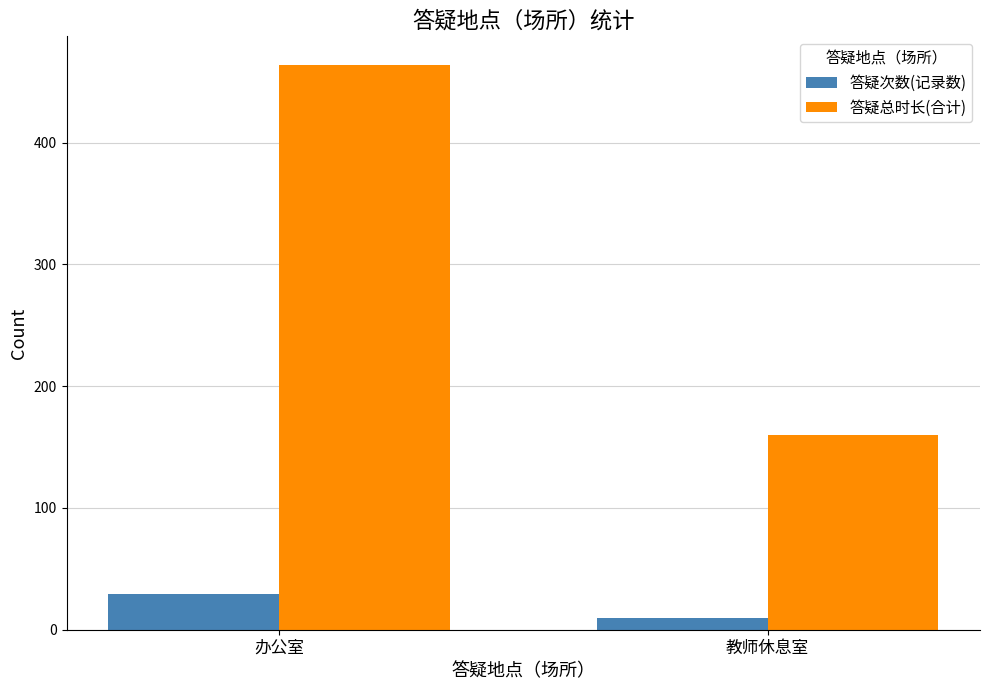

What value does the 答疑总时长(合计) series have at 办公室?

464